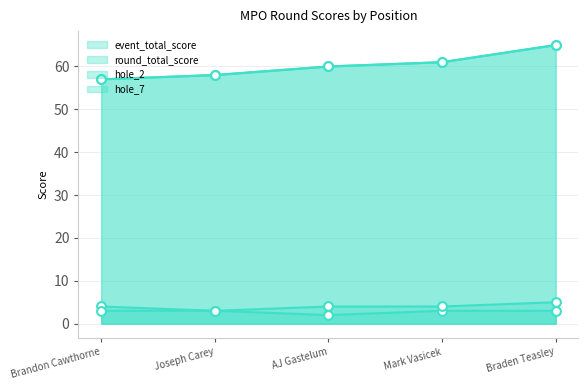

What are all the series names shown in the legend?

event_total_score, round_total_score, hole_2, hole_7